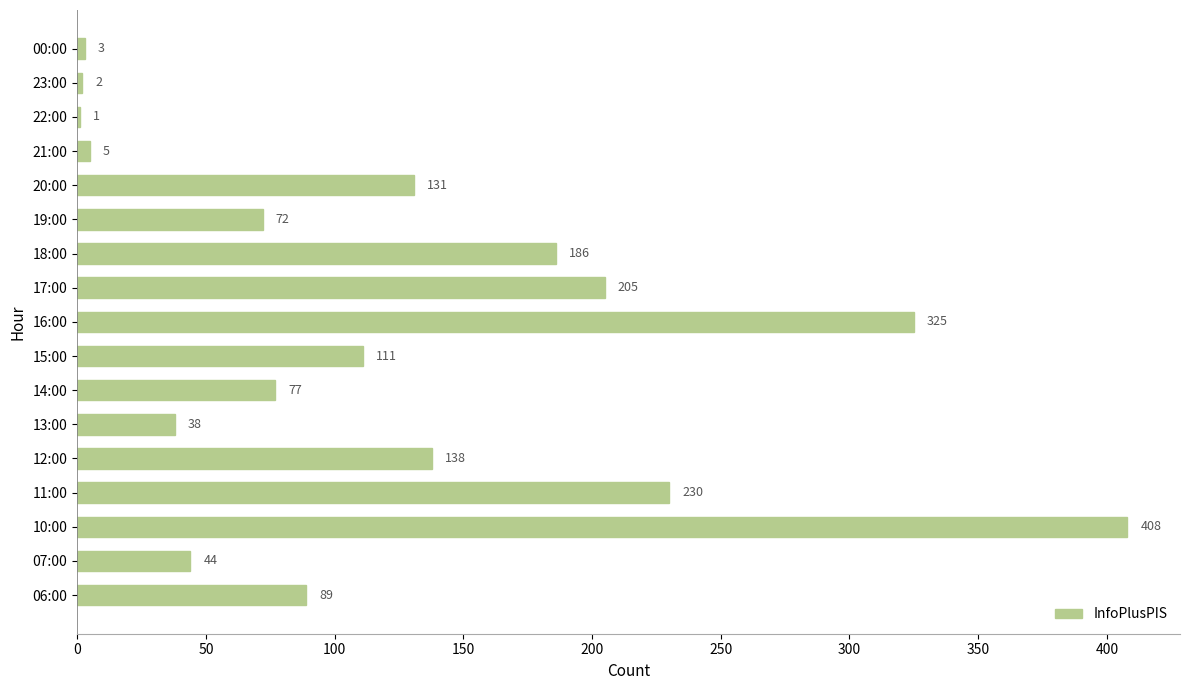

At which label is the value closest to 204?

17:00